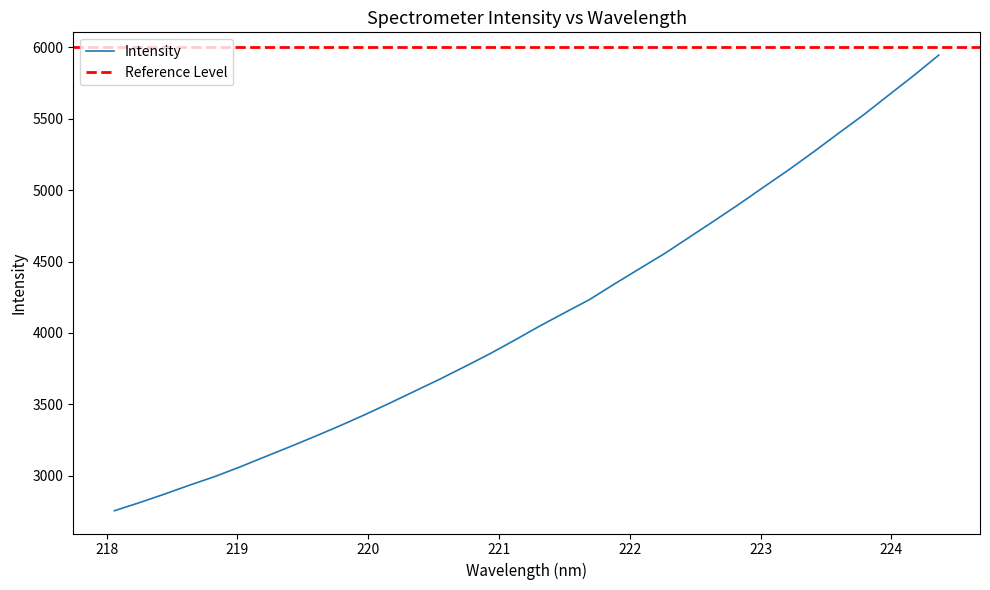

Is it true that the value at 219.3979 is 3201.5?

True